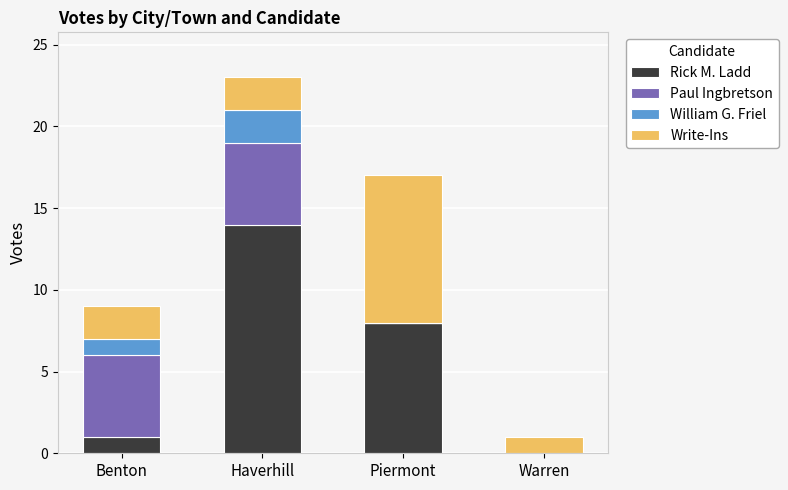

What are all the series names shown in the legend?

Rick M. Ladd, Paul Ingbretson, William G. Friel, Write-Ins